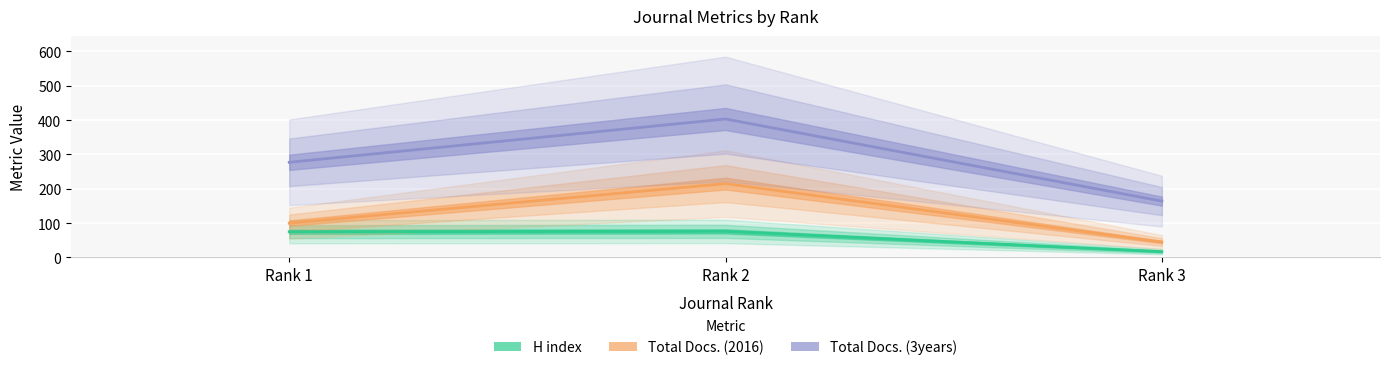

Reading left to right, transcribe all the data shown in this chart.

H index: 75	76	17
Total Docs. (2016): 100	215	45
Total Docs. (3years): 277	403	164